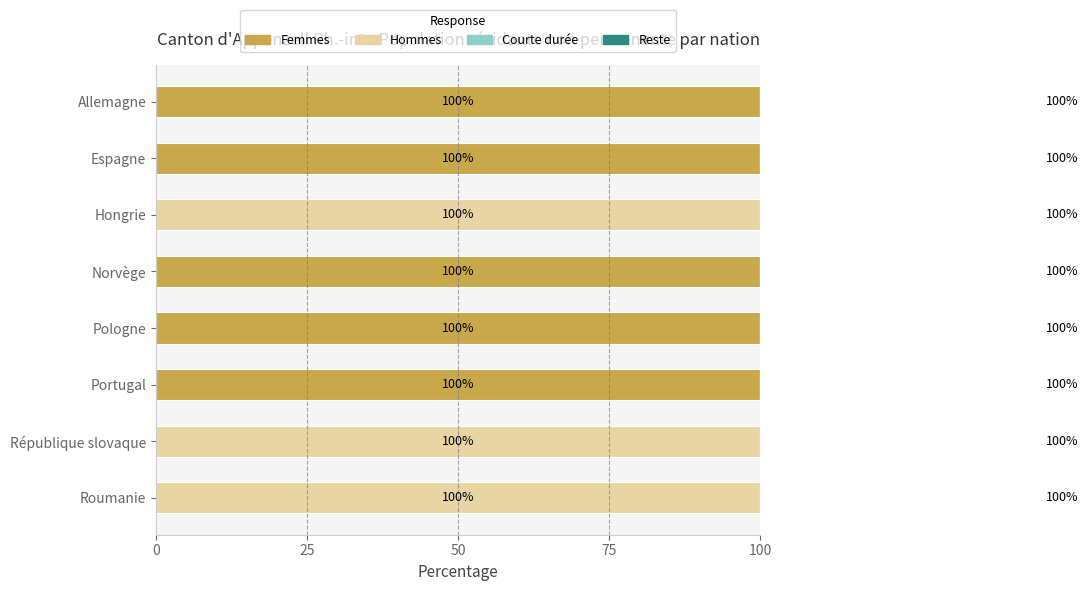

What is the sum of all Femmes values?

500.0